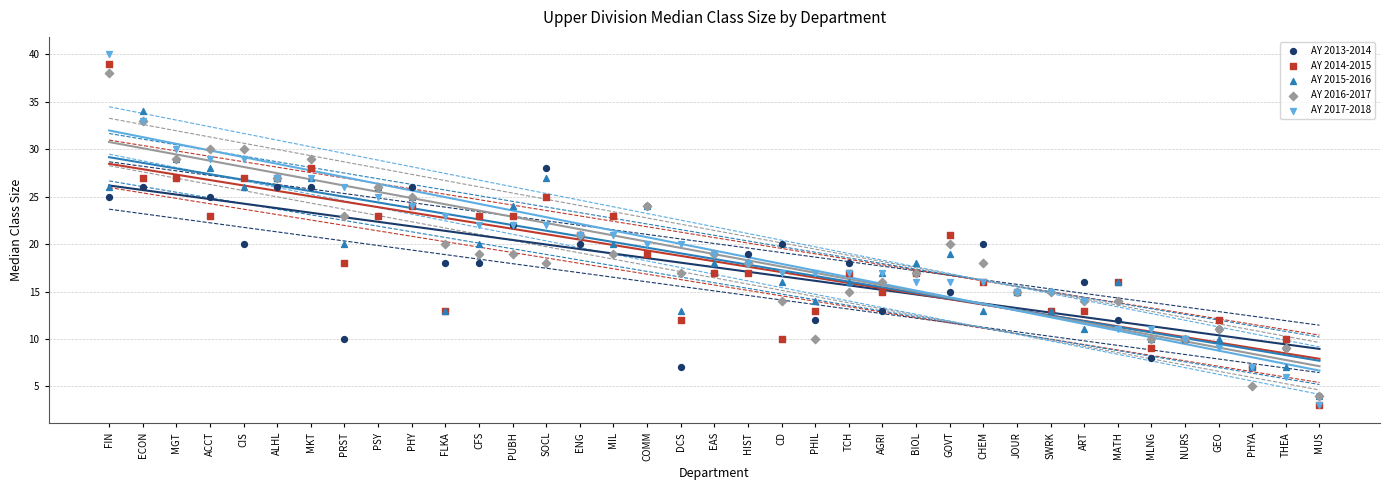

Which series reaches the maximum Y coordinate?

AY 2017-2018